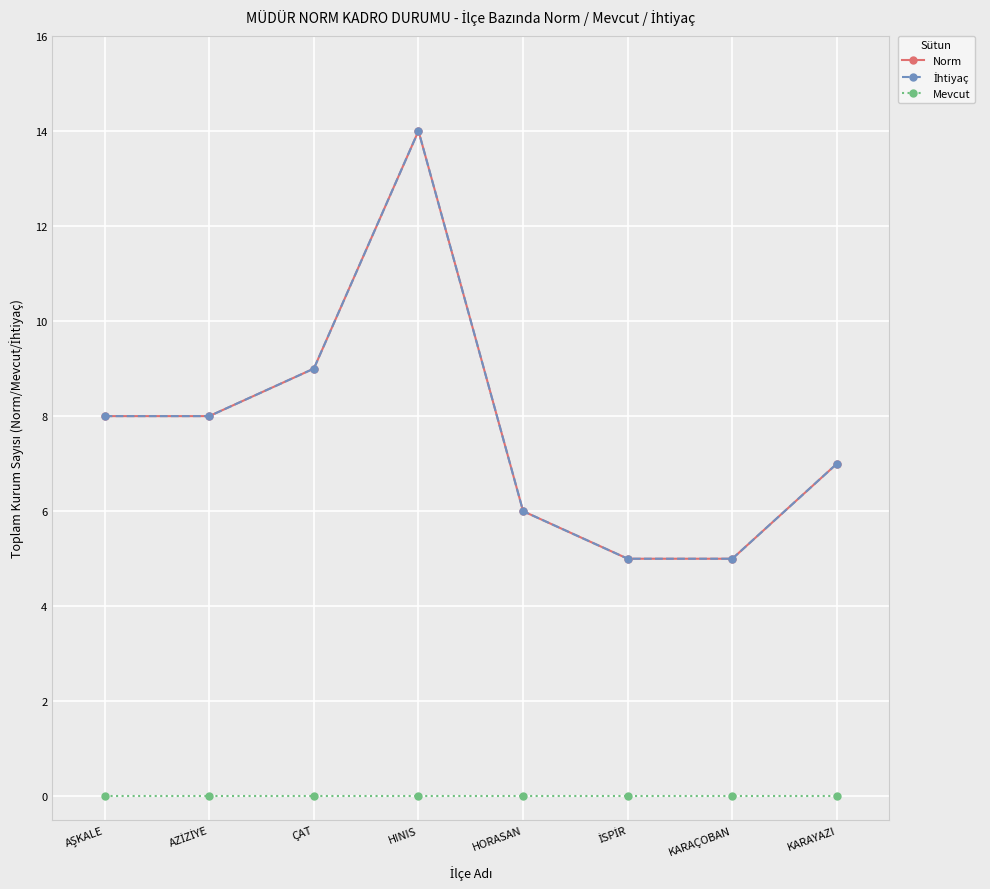

Is this an area chart (filled region under the line)?

No